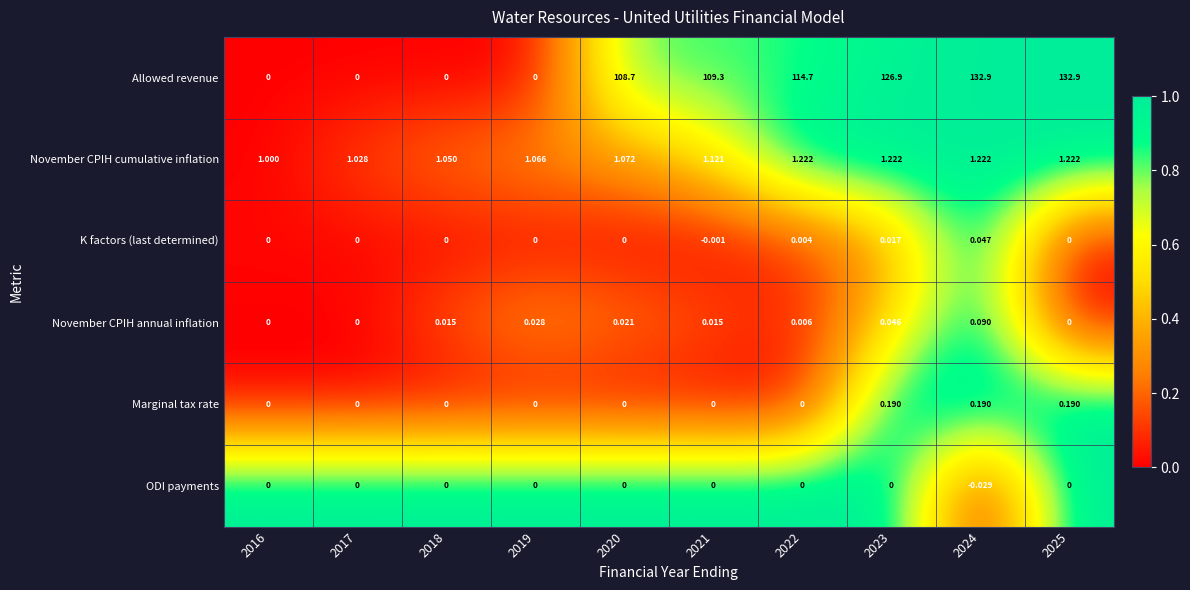

Between 2023 and 2025, which series saw the biggest shift?

Allowed revenue